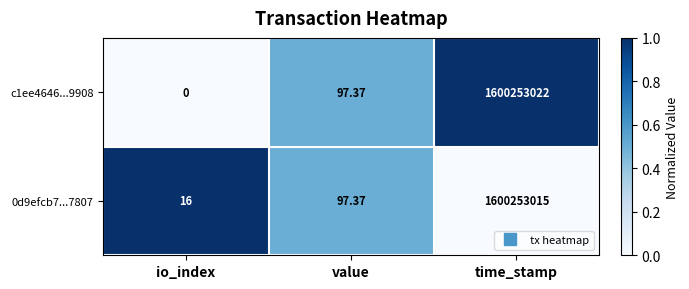

List the labels in order of 0d9efcb7...7807 value, largest first.

time_stamp, value, io_index